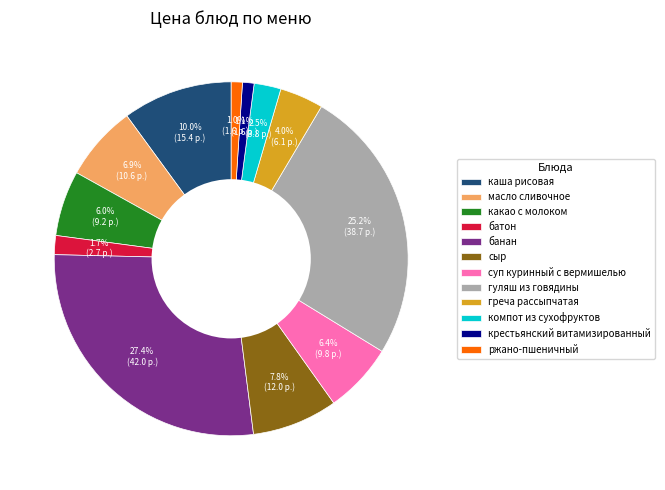

Which slice is the largest?

банан